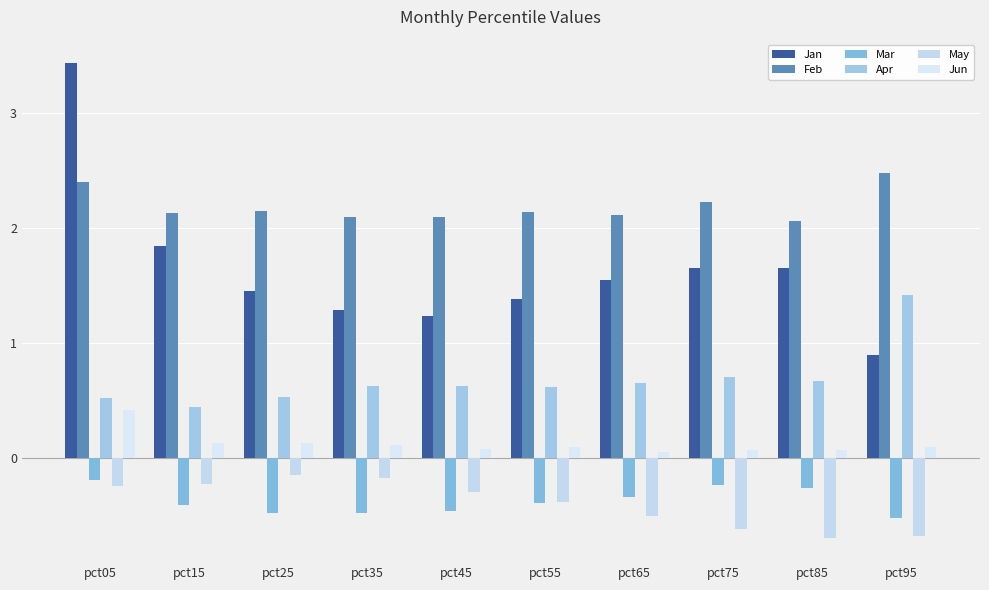

What is the difference between the maximum and second lowest values in the Mar series?

0.3